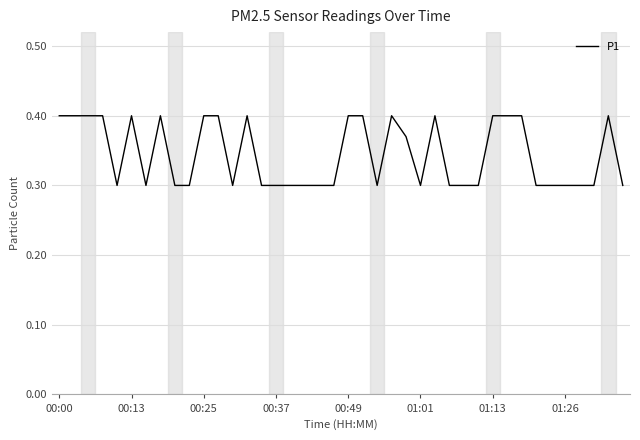

What is the minimum value shown in the chart?

0.3